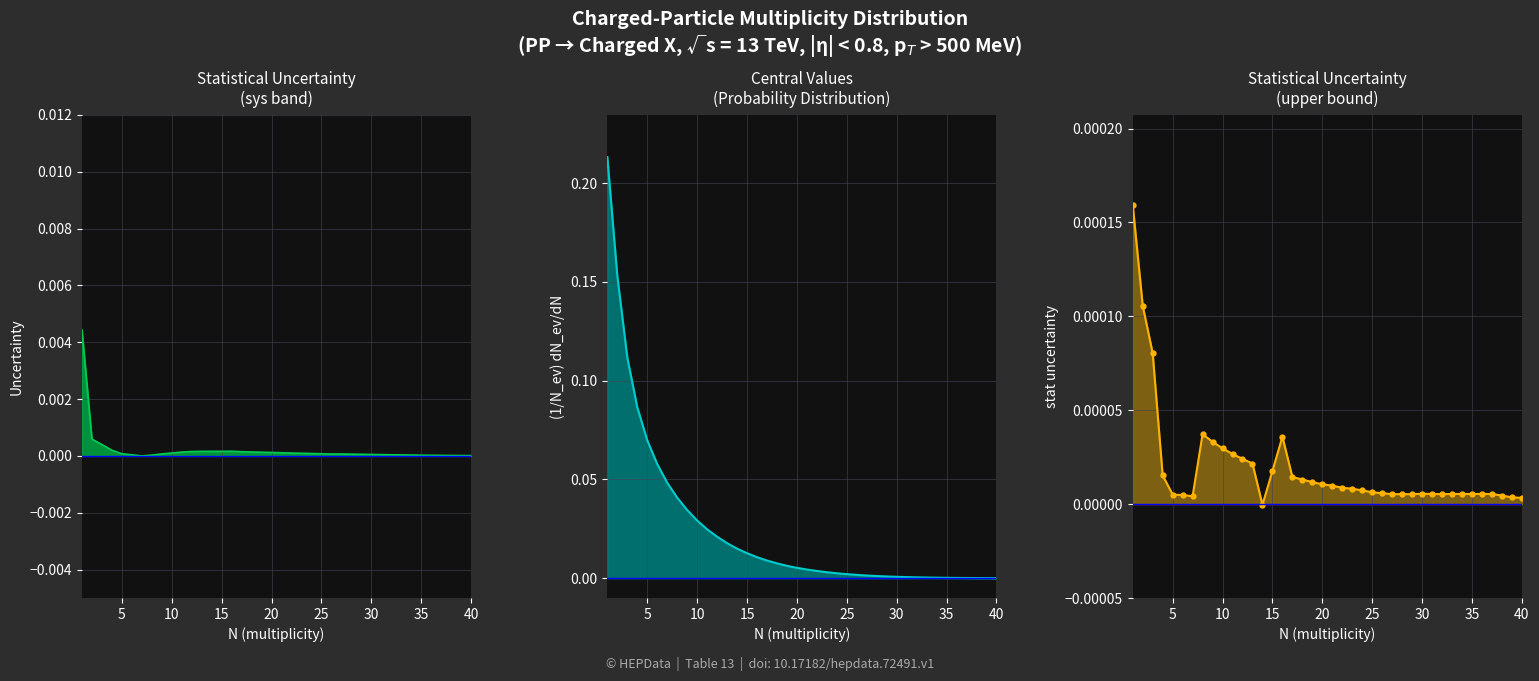

True or false: central and sys upper cross at least once.

False